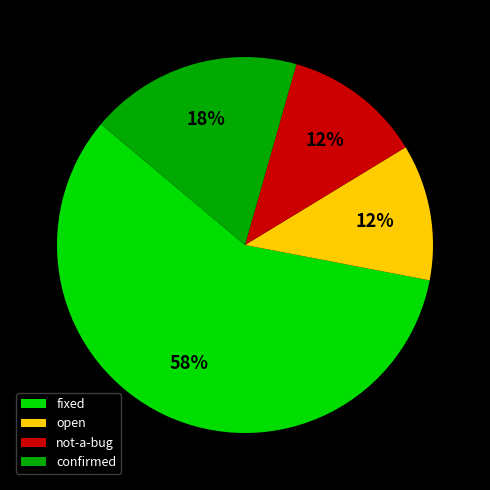

Which category accounts for the majority?

fixed